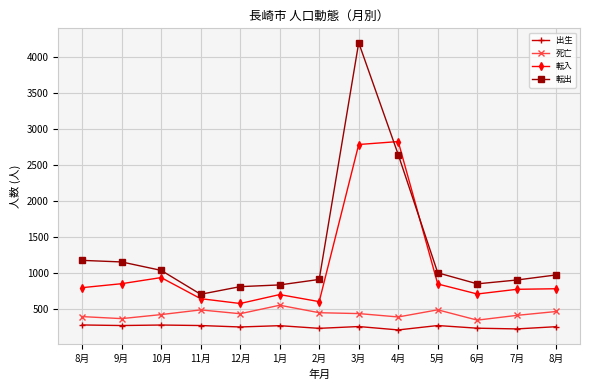

What are all the series names shown in the legend?

出生, 死亡, 転入, 転出